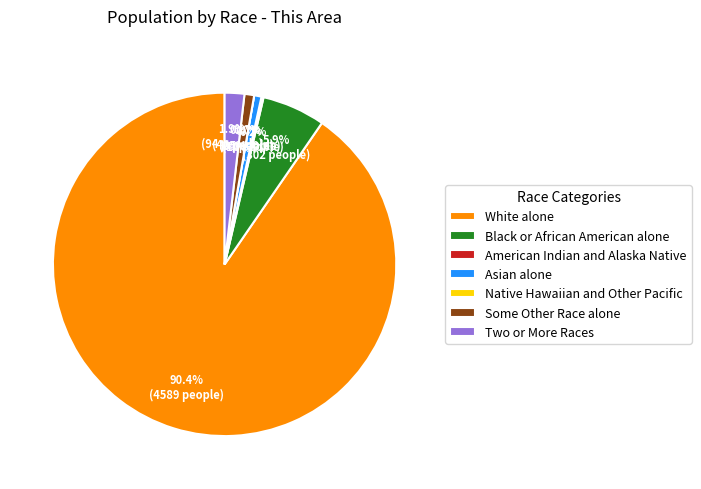

To the nearest percent, what is the difference between the largest and smallest slice percentages?

90%